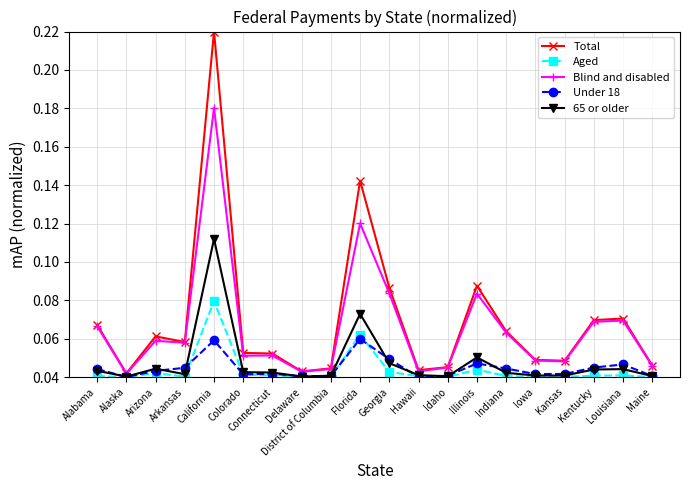

What are all the series names shown in the legend?

Total, Aged, Blind and disabled, Under 18, 65 or older